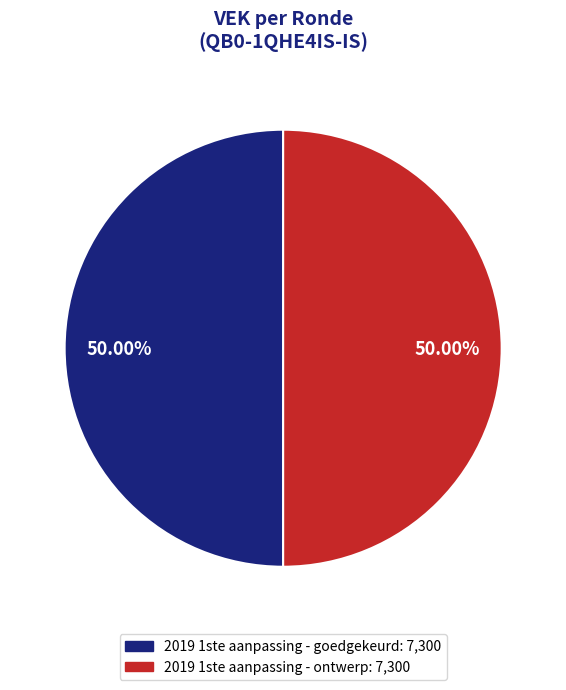

Count the number of slices in the pie.

2